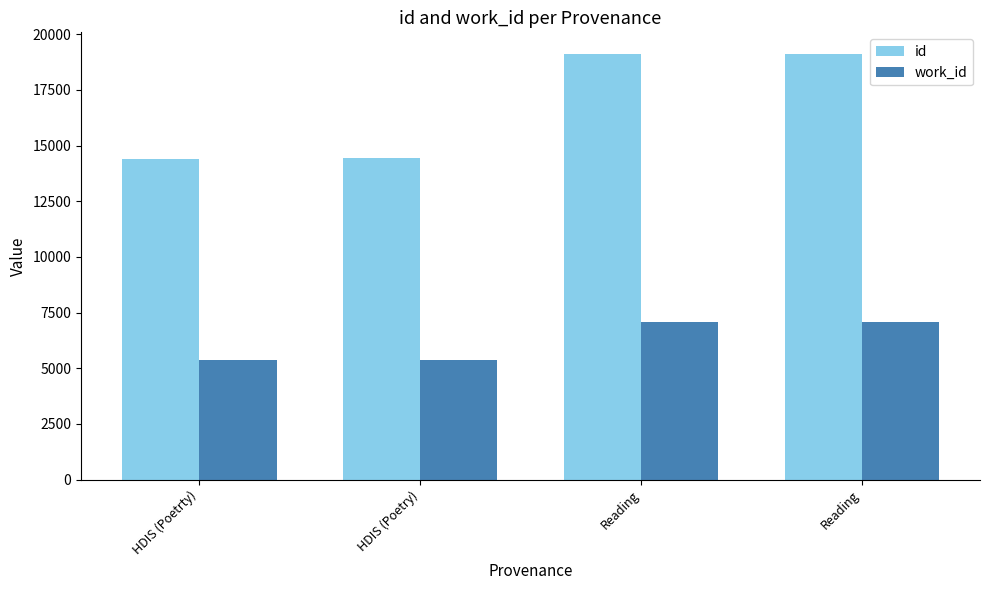

Does the chart contain stacked bars?

No